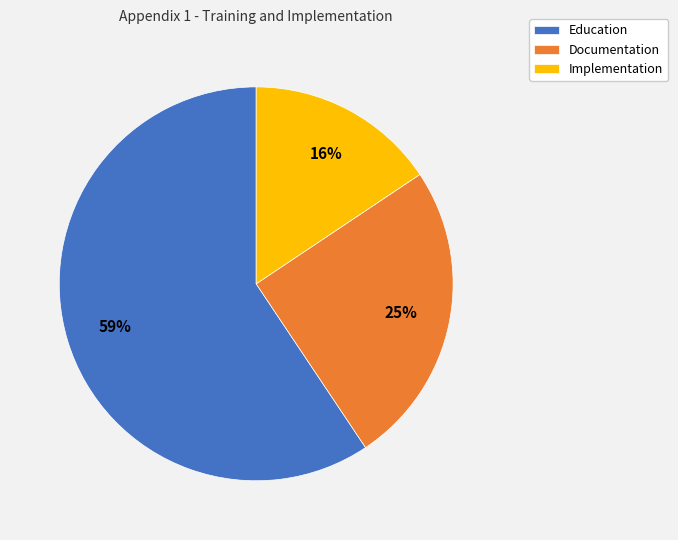

Count the number of slices in the pie.

3